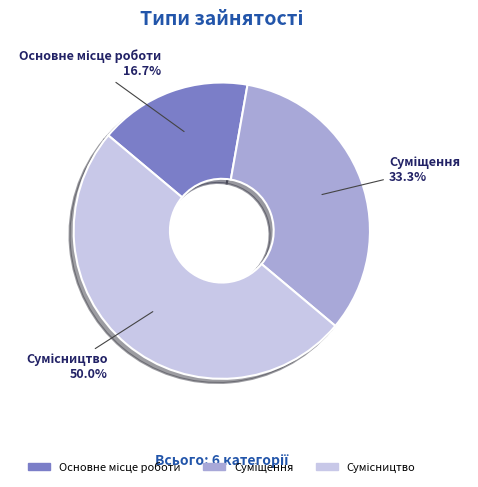

What is the change in value from Основне місце роботи to Сумісництво?

+2